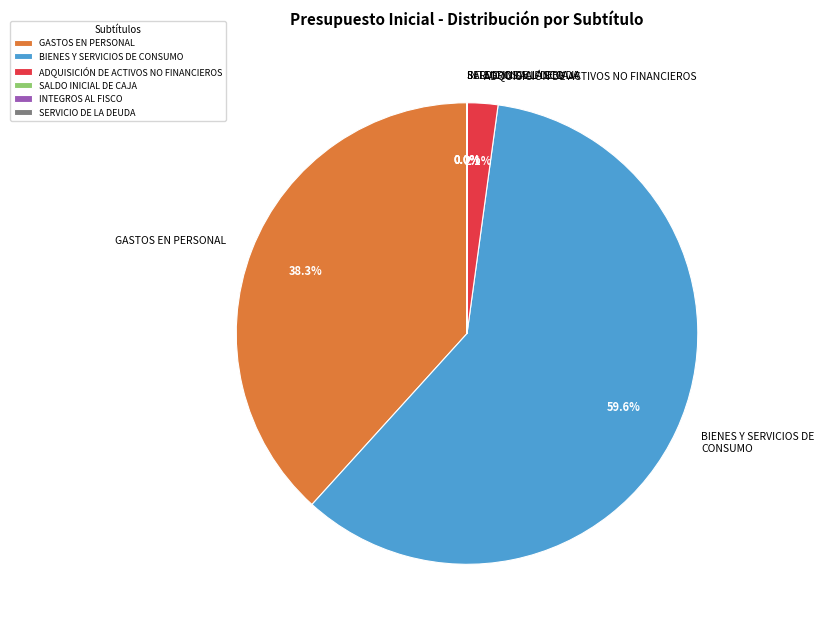

What is the largest slice in the pie chart?

BIENES Y SERVICIOS DE CONSUMO